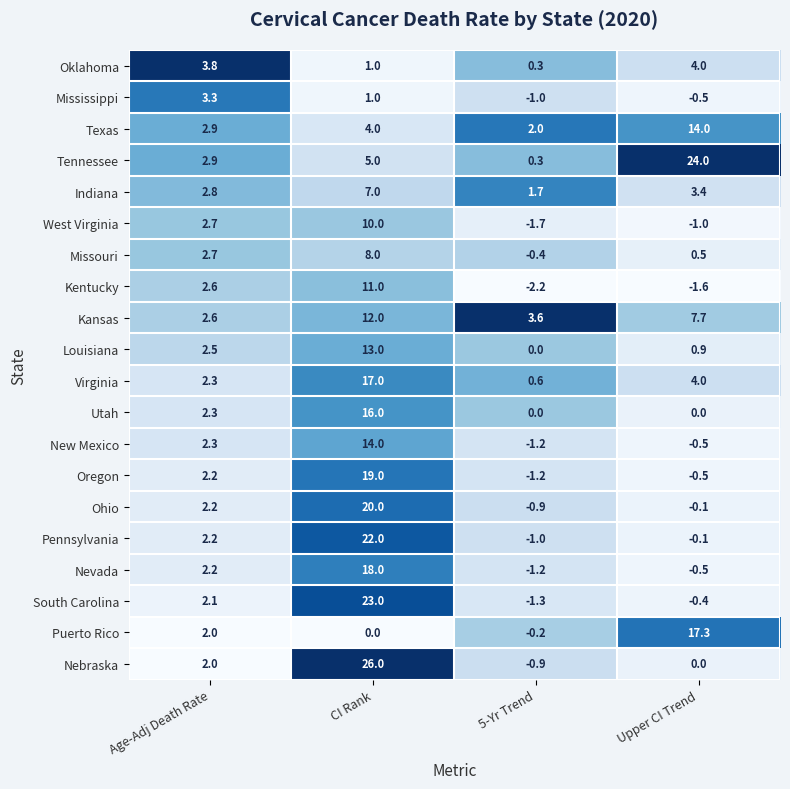

At which label does Nevada first exceed 2?

Age-Adj Death Rate